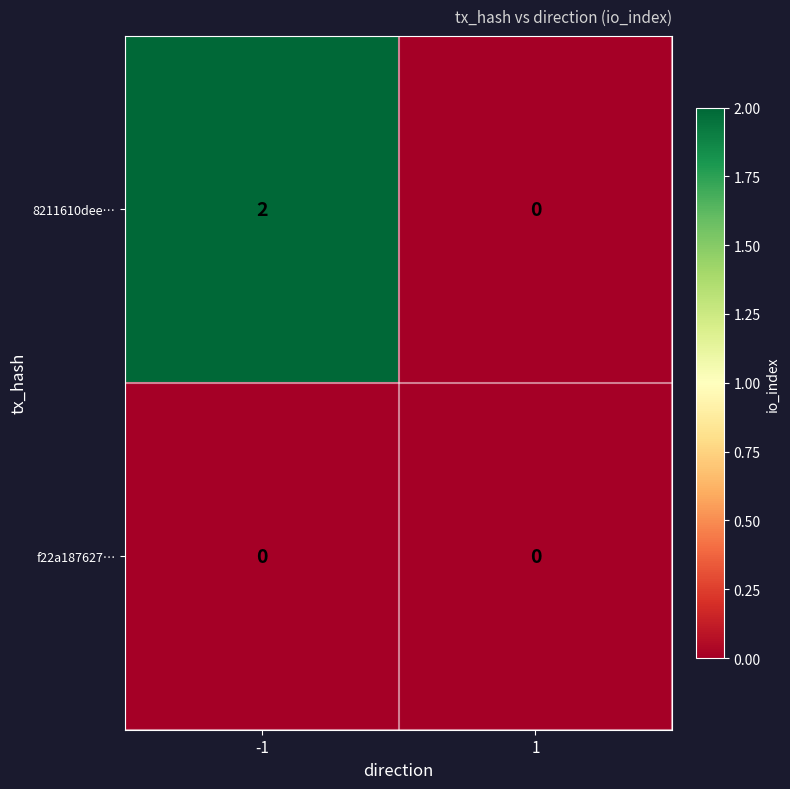

At which category is the sum across all series the highest?

-1